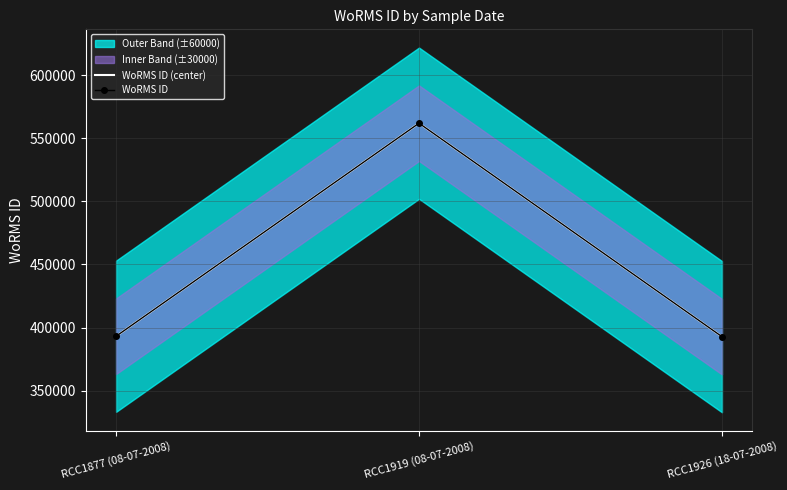

At which category is the sum across all series the highest?

RCC1919 (08-07-2008)